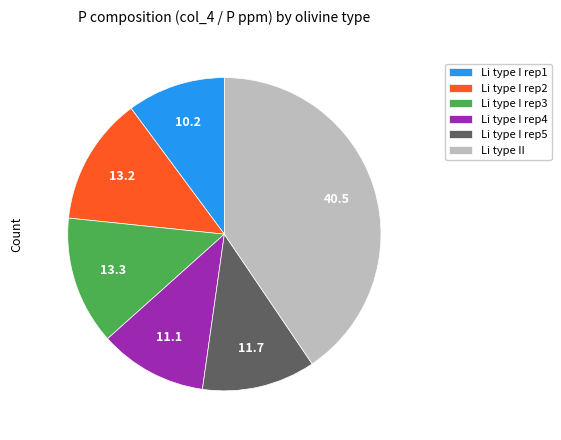

Which slice is the smallest?

Li type I rep1